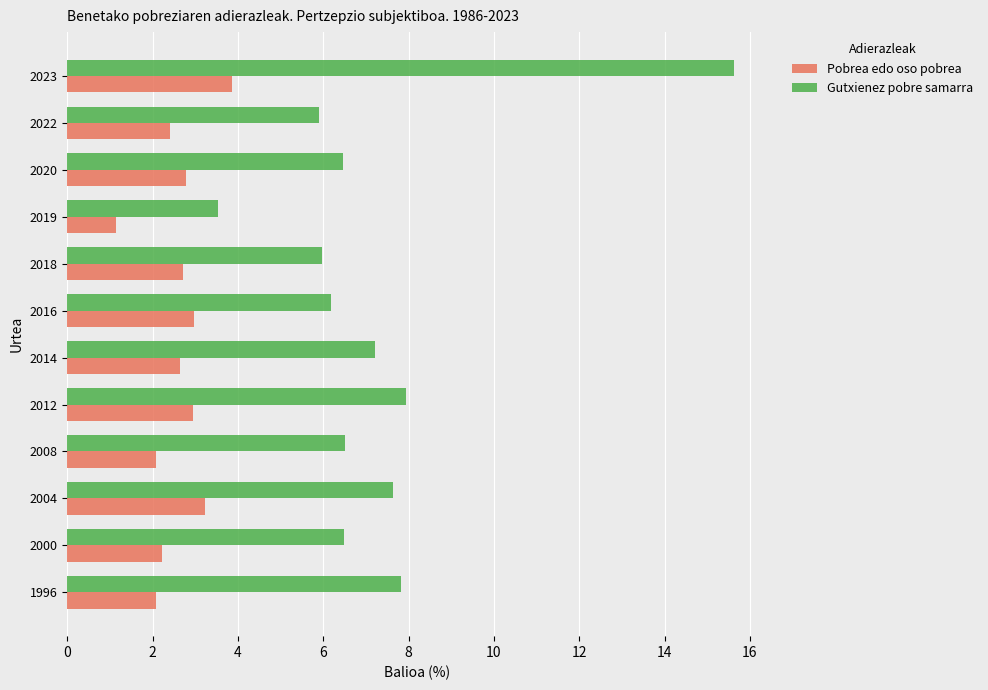

What is the spread (max minus min) of values at 2012?

5.0